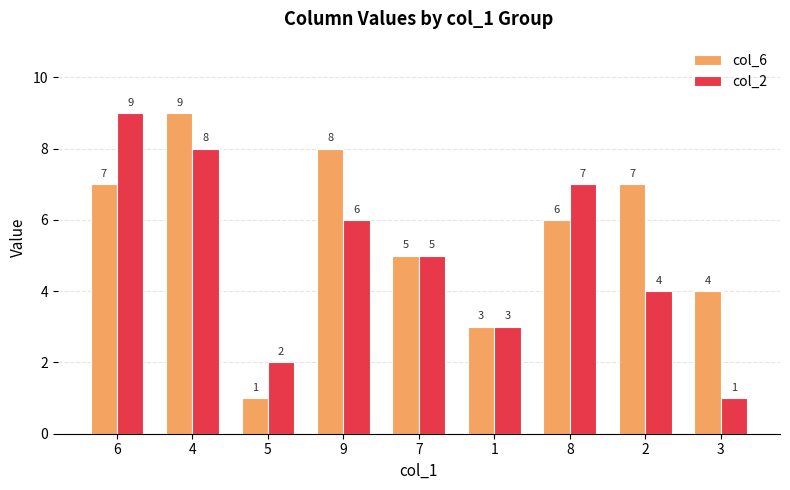

The value of col_2 at 5 is 2. True or false?

True